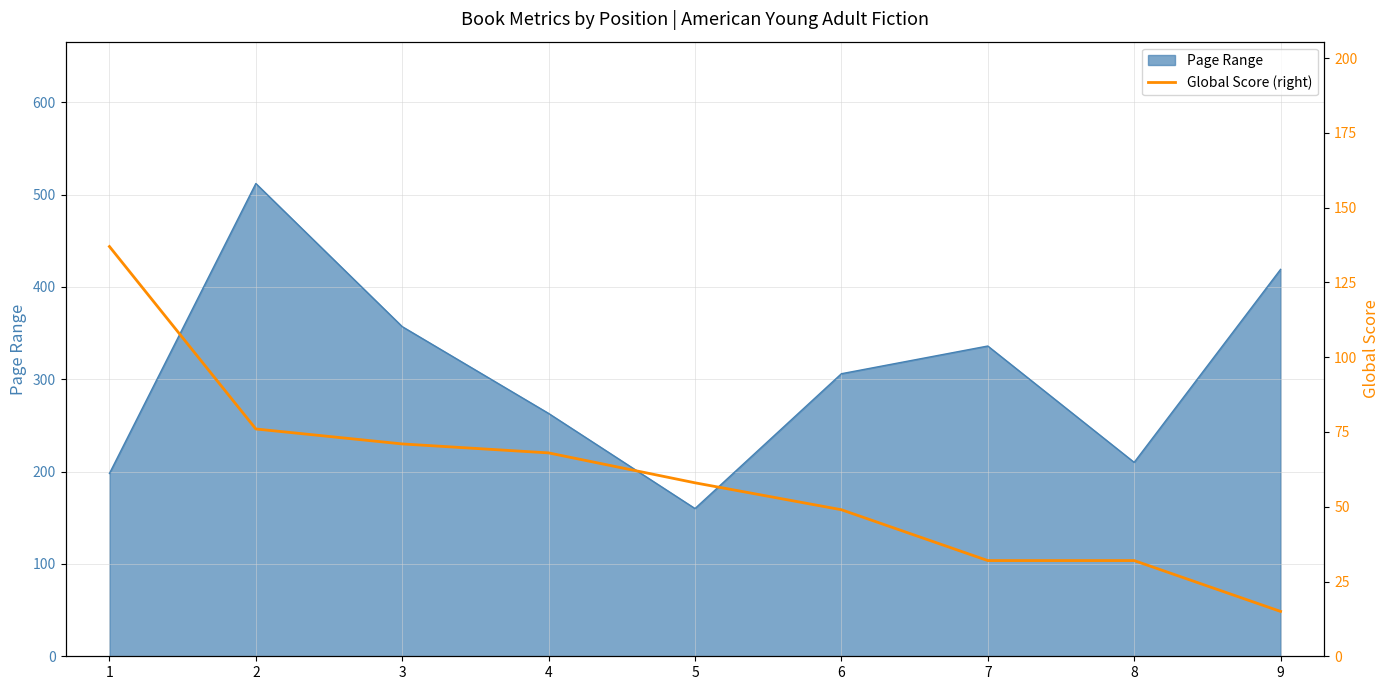

The value of Page Range at 5 is 160. True or false?

True